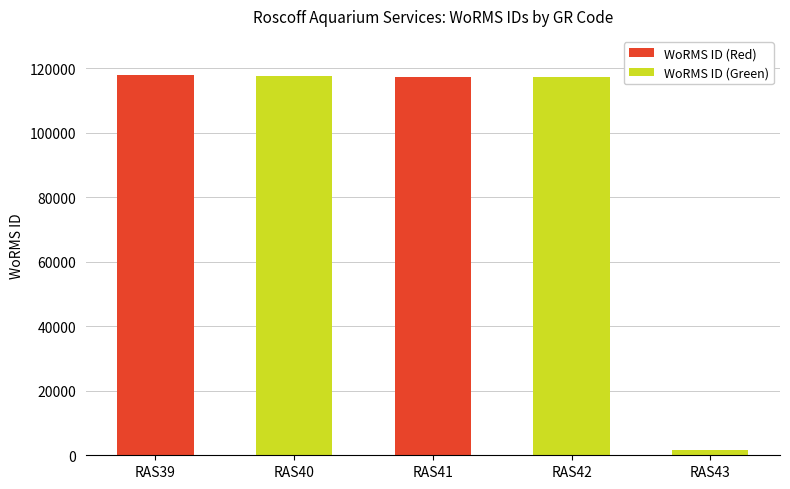

Is it true that the value at RAS41 is 117195?

True